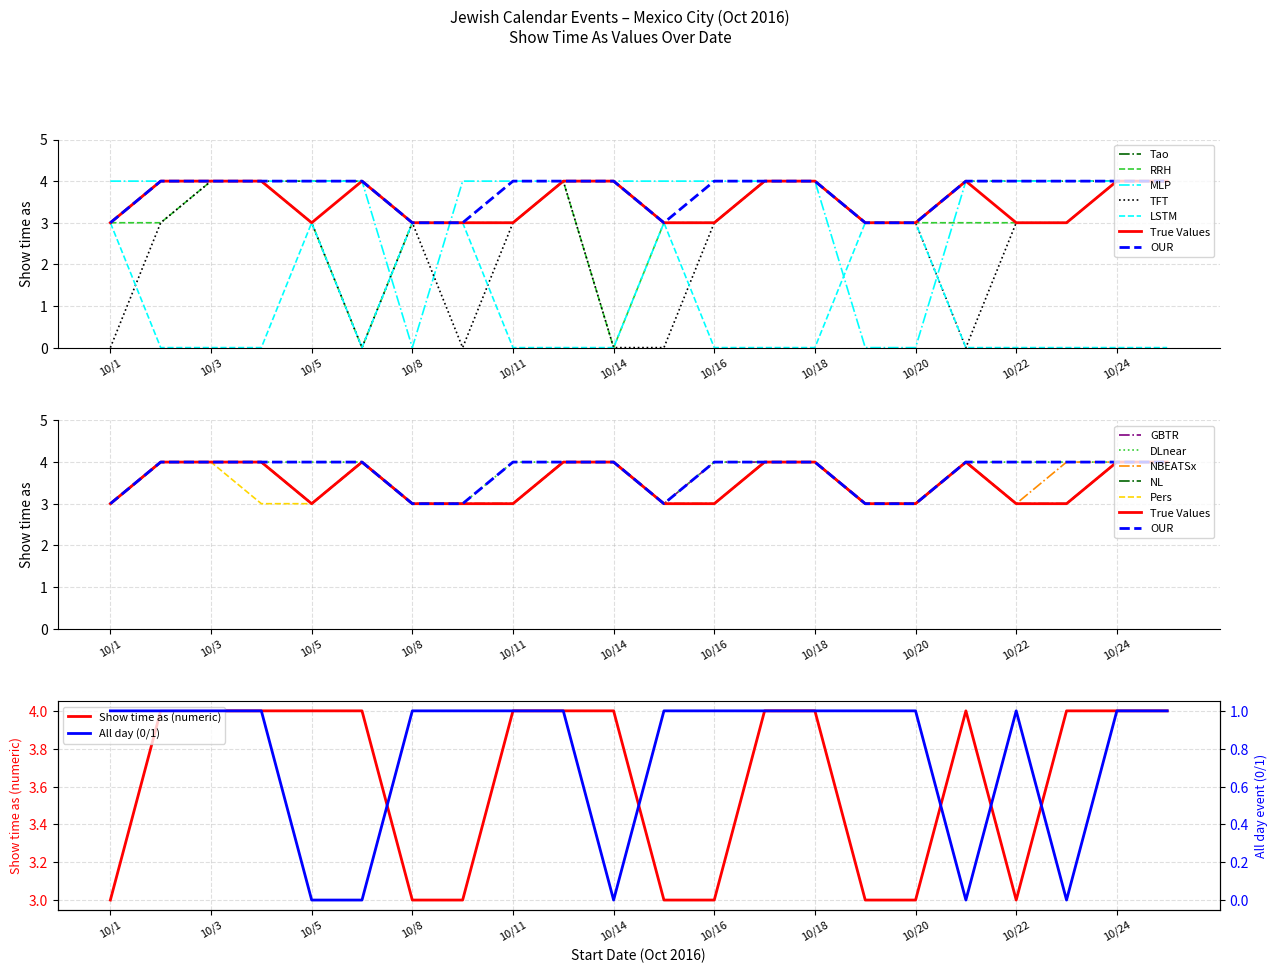

True or false: Show time as (numeric) has a value of 1 at 10/16.

False